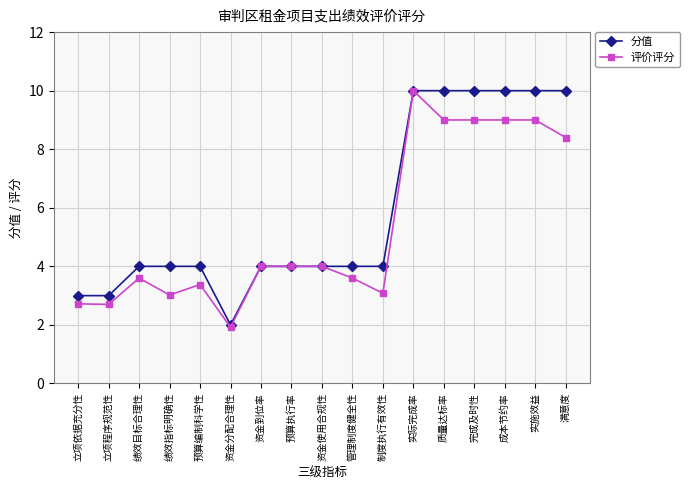

Reading left to right, list all the values displayed in this chart.

分值: 3.0	3.0	4.0	4.0	4.0	2.0	4.0	4.0	4.0	4.0	4.0	10.0	10.0	10.0	10.0	10.0	10.0
评价评分: 2.7	2.7	3.6	3.0	3.4	1.9	4.0	4.0	4.0	3.6	3.1	10.0	9.0	9.0	9.0	9.0	8.4